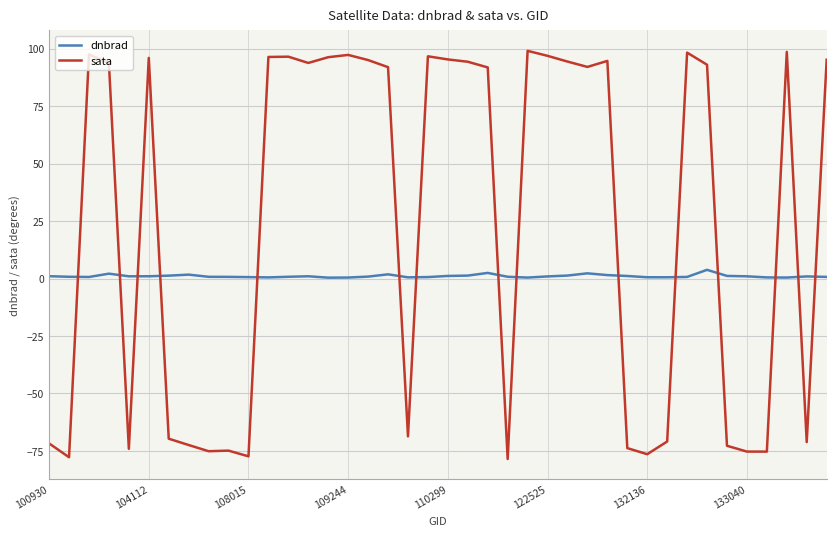

Which series has the largest range (max minus min)?

sata